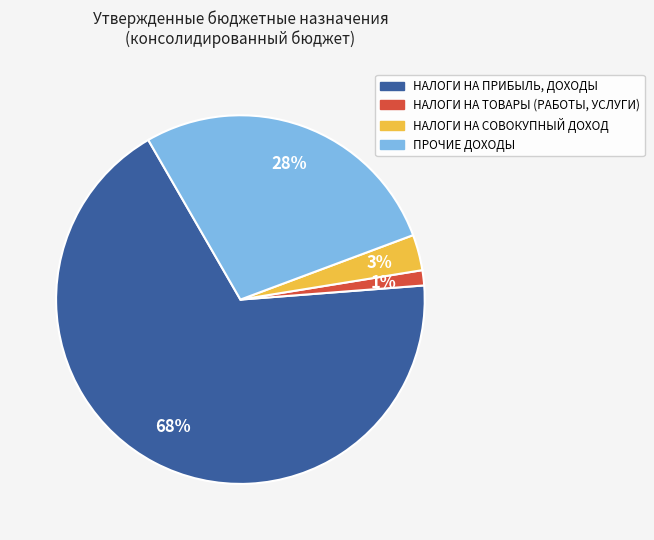

To the nearest percent, what is the difference between the largest and smallest slice percentages?

67%